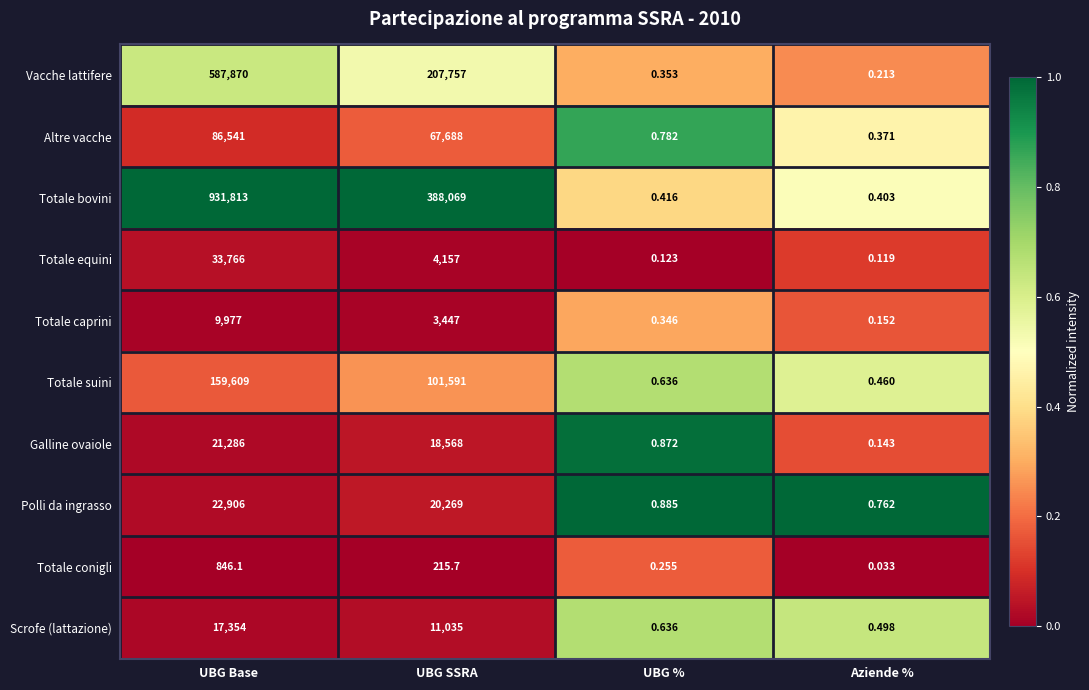

Where does the Scrofe (lattazione) series first go above 11035?

UBG Base